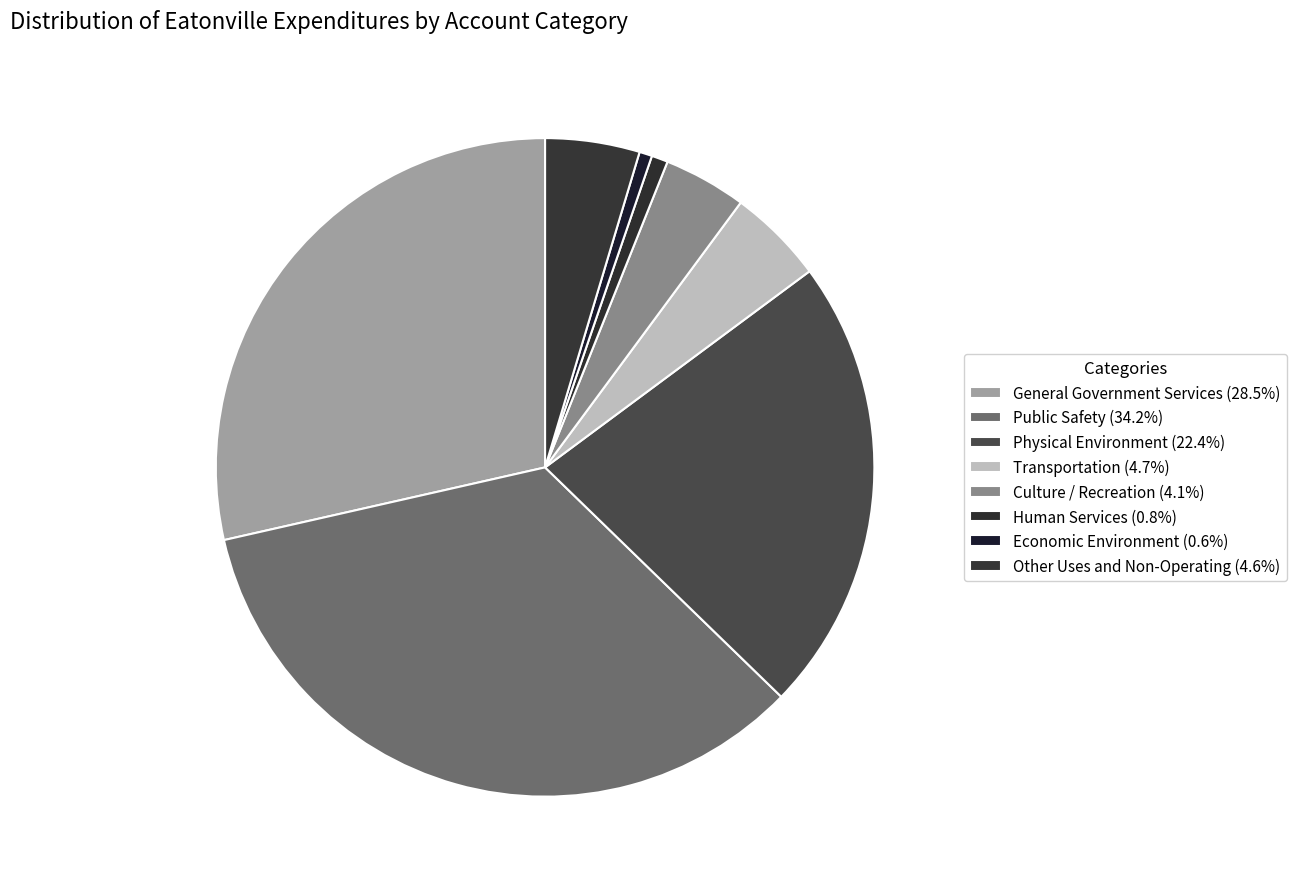

Is it true that General Government Services is 29% of the pie?

True